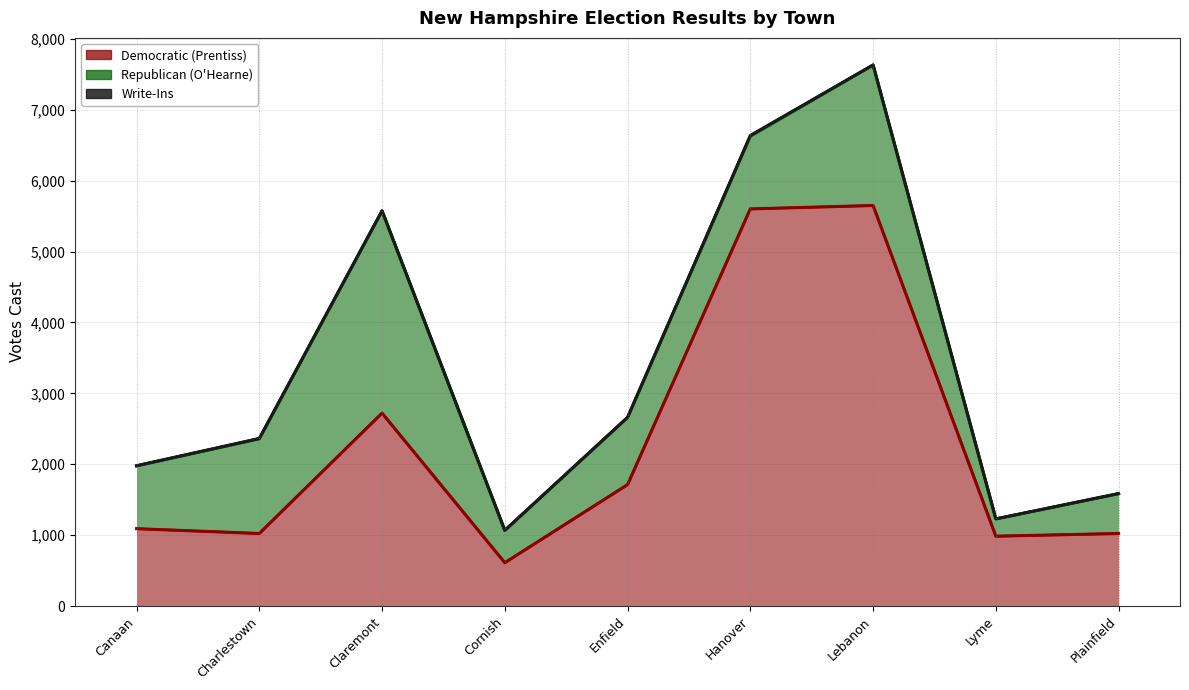

What is the maximum value shown in the chart?

5650